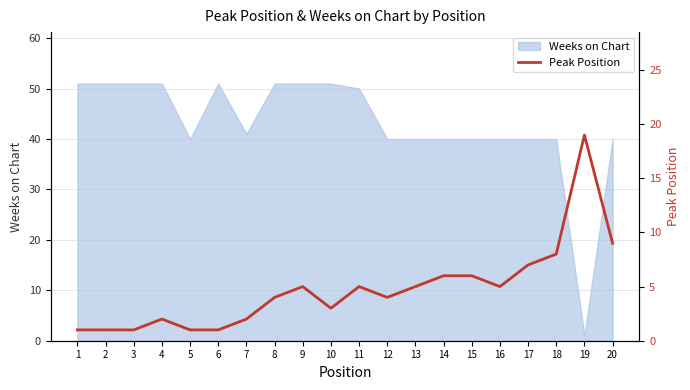

Reading left to right, what are all the values shown in this chart?

1	1	1	2	1	1	2	4	5	3	5	4	5	6	6	5	7	8	19	9